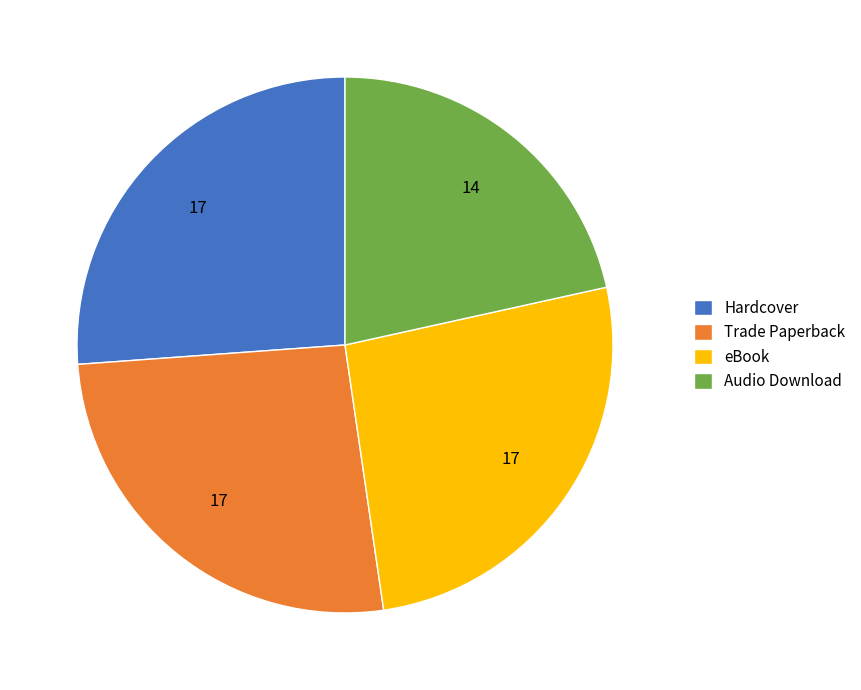

Count the number of slices in the pie.

4